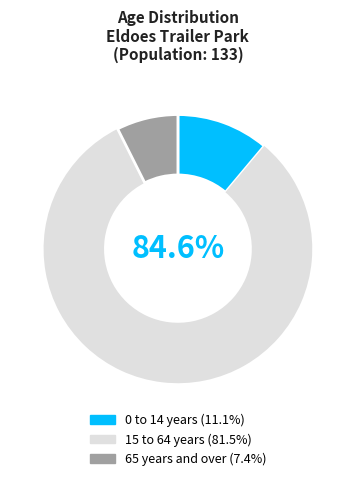

What percentage is NOT represented by 65 years and over?

92.6%